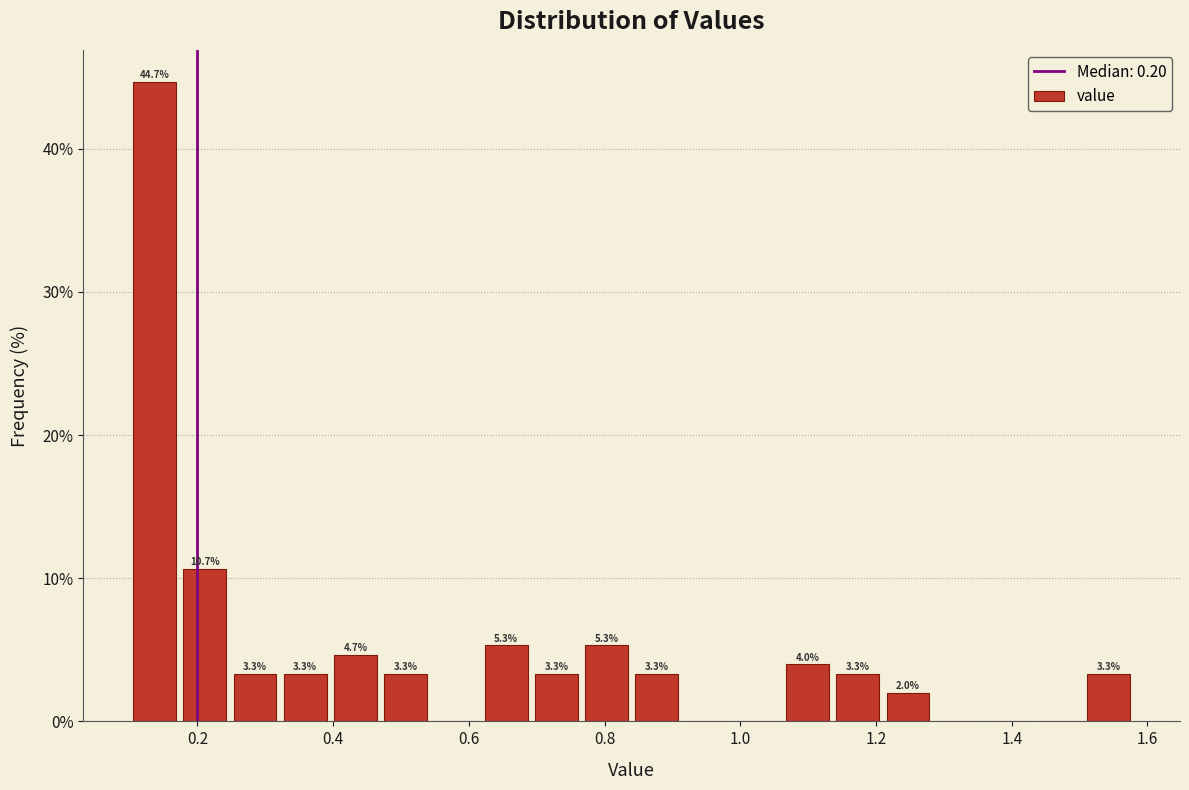

Read against the x-axis, roughly where is the centre of the tallest bar?

0.14